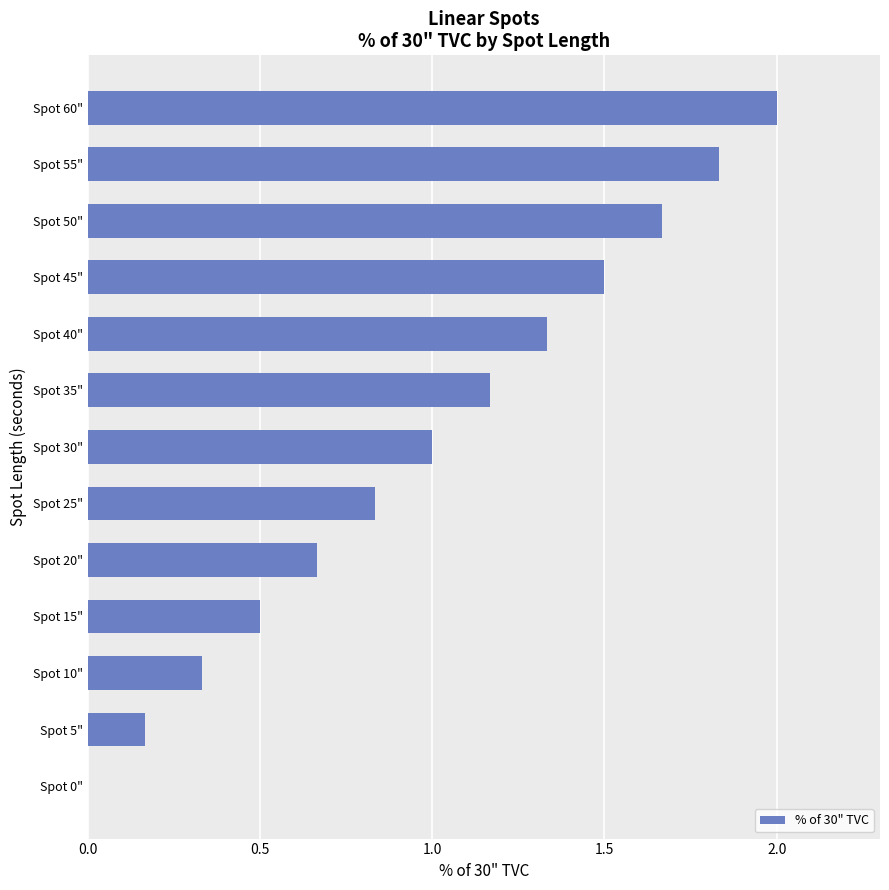

Is it true that the value at Spot 5" is 0.3?

False